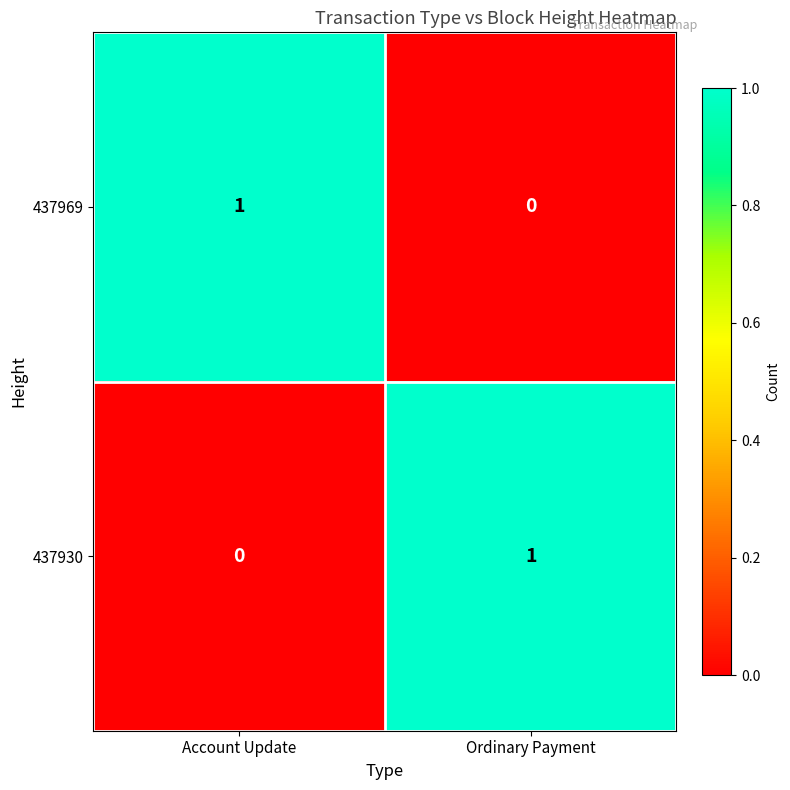

At how many categories does at least one series exceed 0?

2